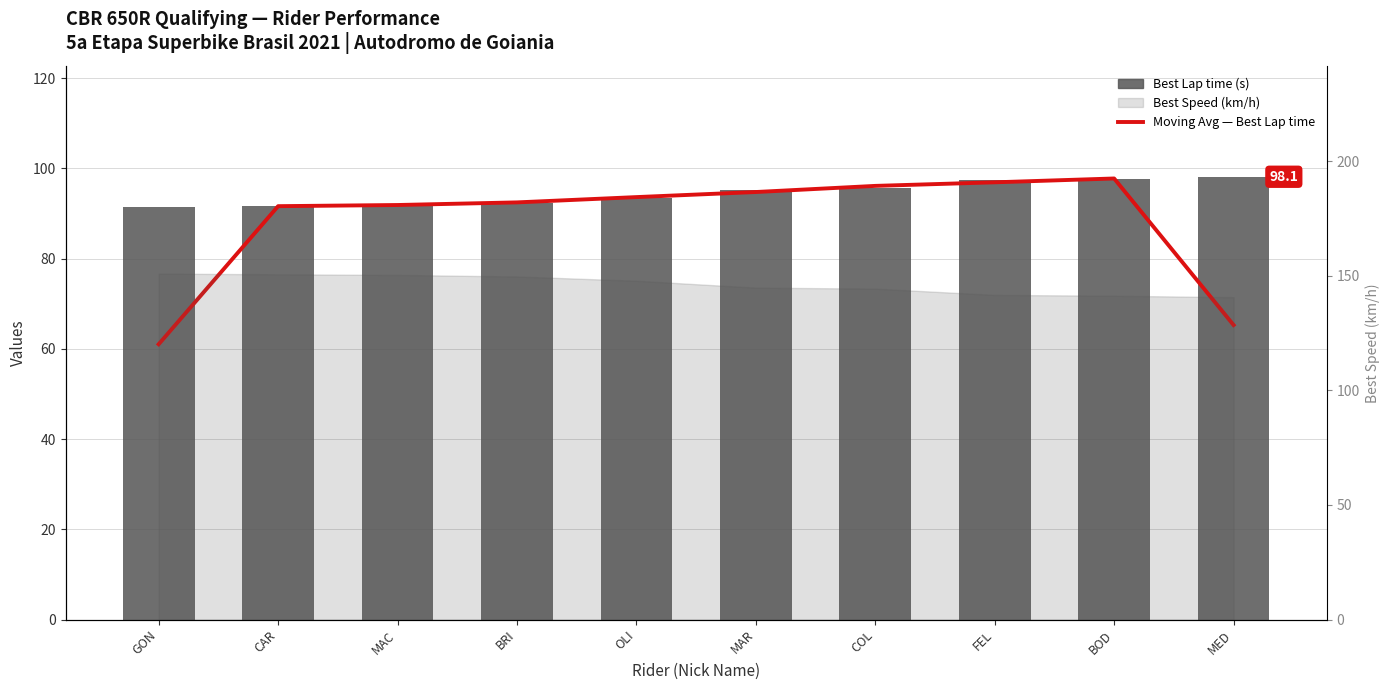

Between OLI and BOD, which series saw the biggest shift?

Best Lap time (s)